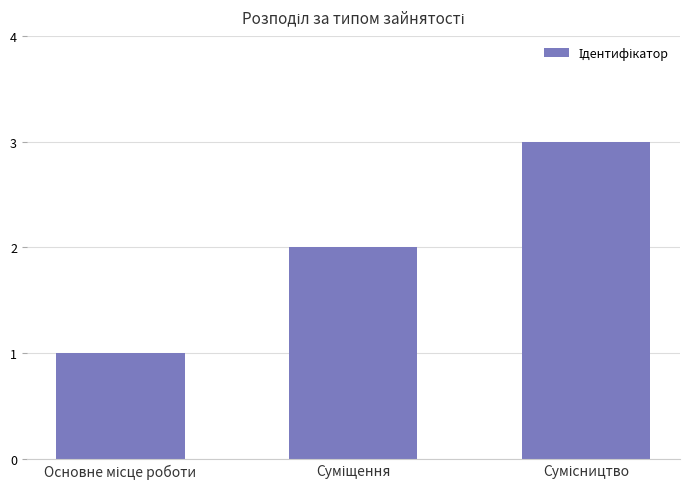

What is the maximum value shown in the chart?

3